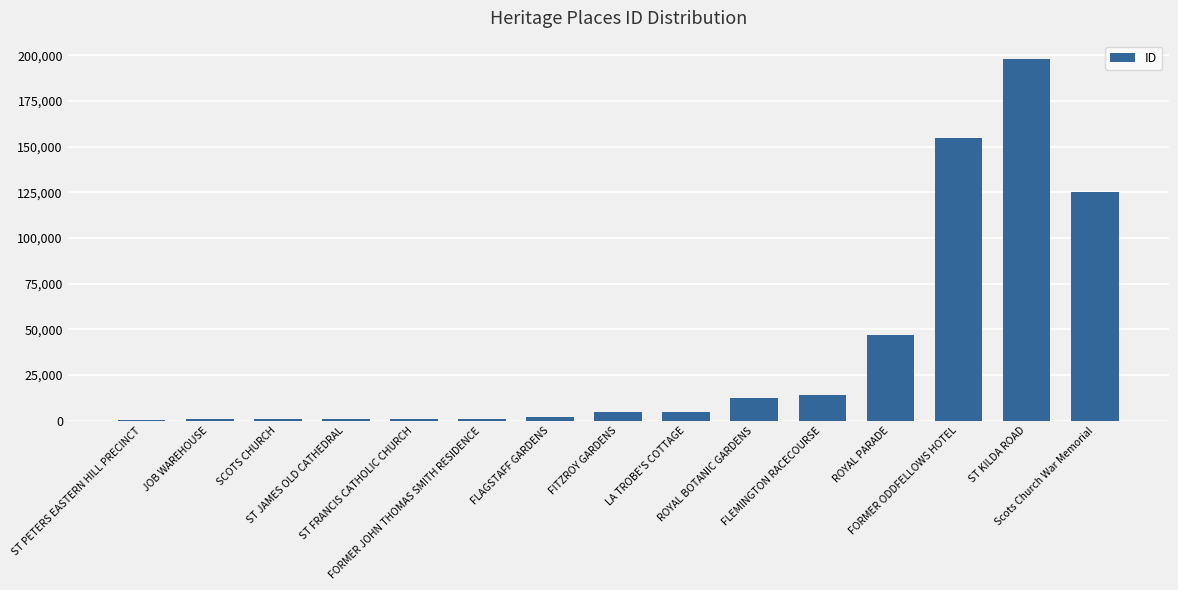

Approximately how many times larger is the value at Scots Church War Memorial compared to SCOTS CHURCH?

173.5